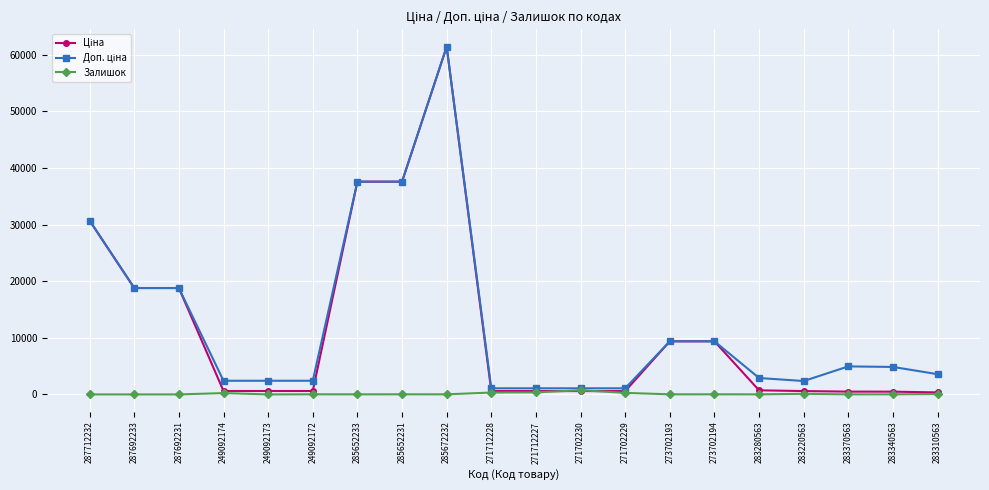

At which category is the sum across all series the highest?

285672232